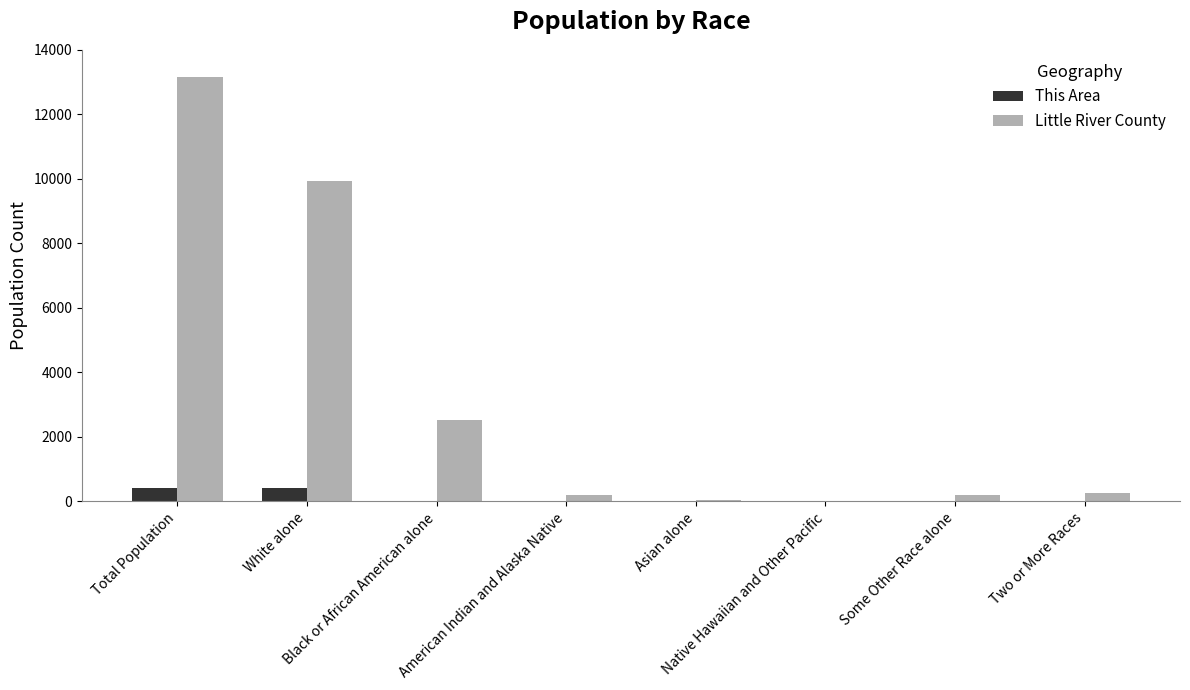

Are the bars horizontal?

No